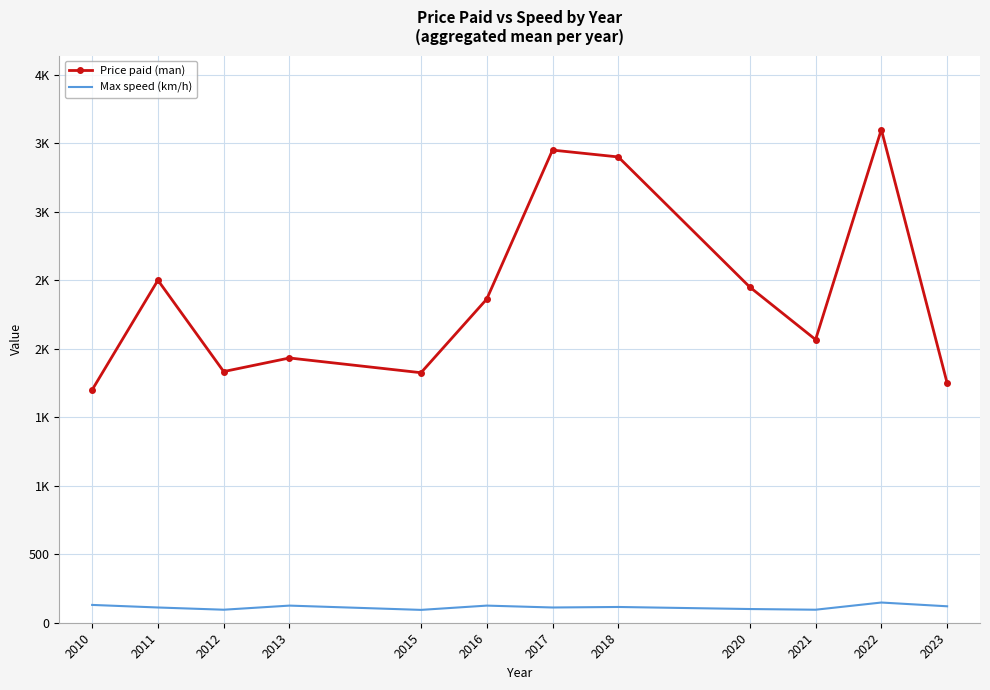

Reading left to right, transcribe all the data shown in this chart.

Price paid (man): 2010=1700.0	2011=2500.0	2012=1833.3	2013=1932.5	2015=1825.0	2016=2362.5	2017=3450.0	2018=3400.0	2020=2450.0	2021=2066.7	2022=3600.0	2023=1750.0
Max speed (km/h): 2010=130.0	2011=111.2	2012=95.0	2013=125.0	2015=93.8	2016=125.0	2017=111.2	2018=115.0	2020=100.0	2021=95.0	2022=147.5	2023=120.0